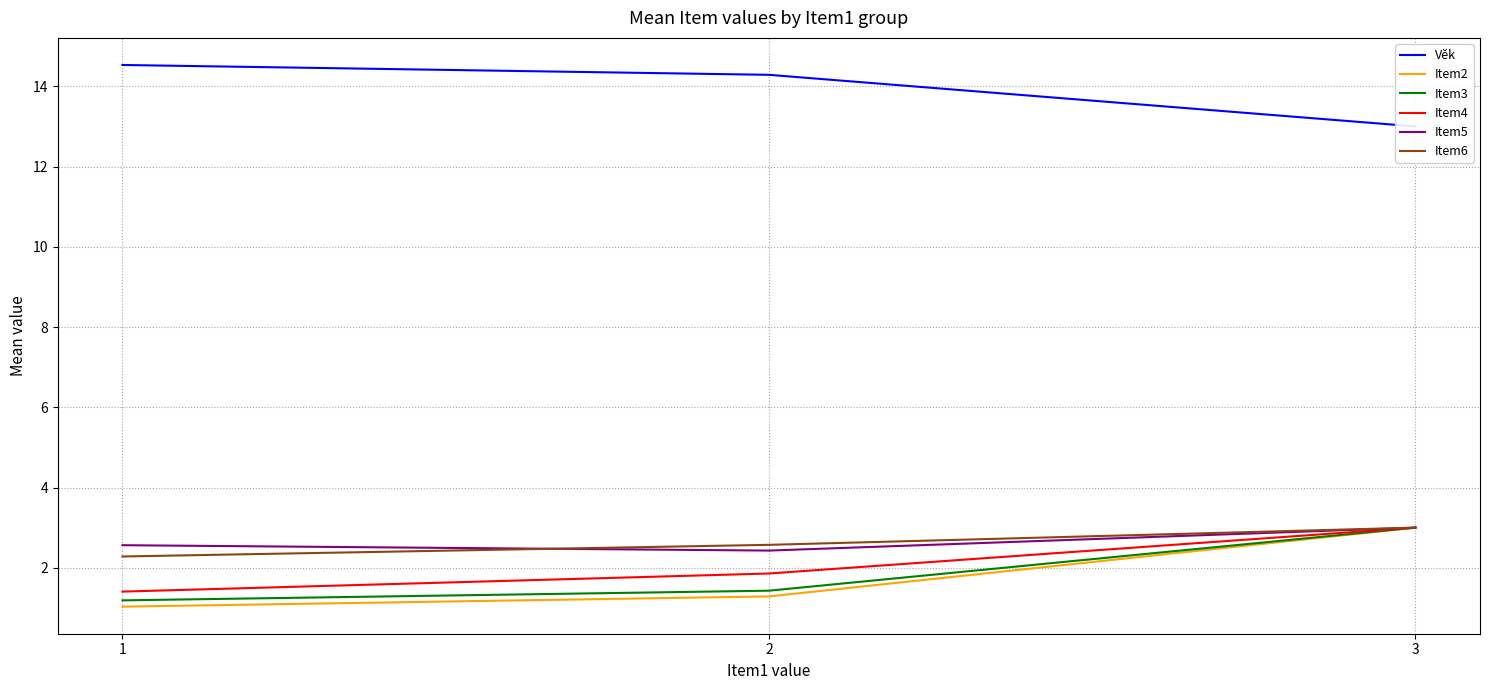

What is the minimum value for Item5?

2.4